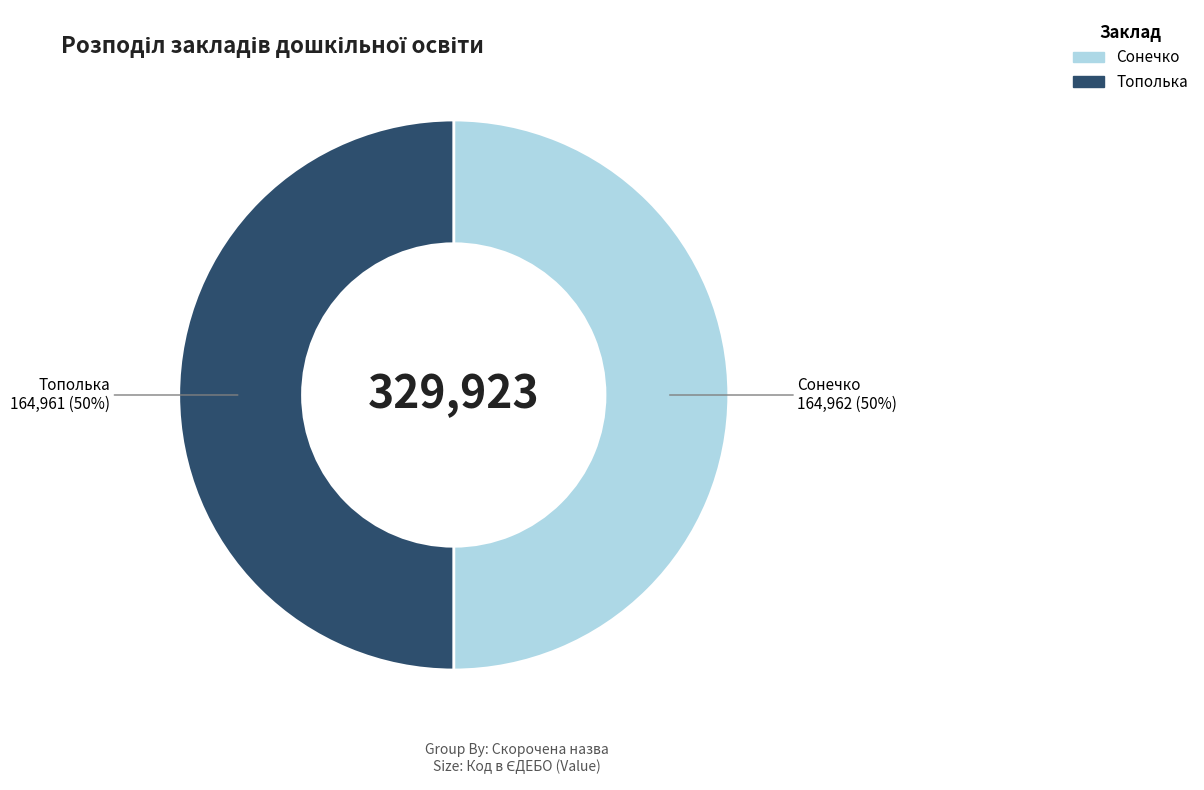

How many slices are in this pie chart?

2